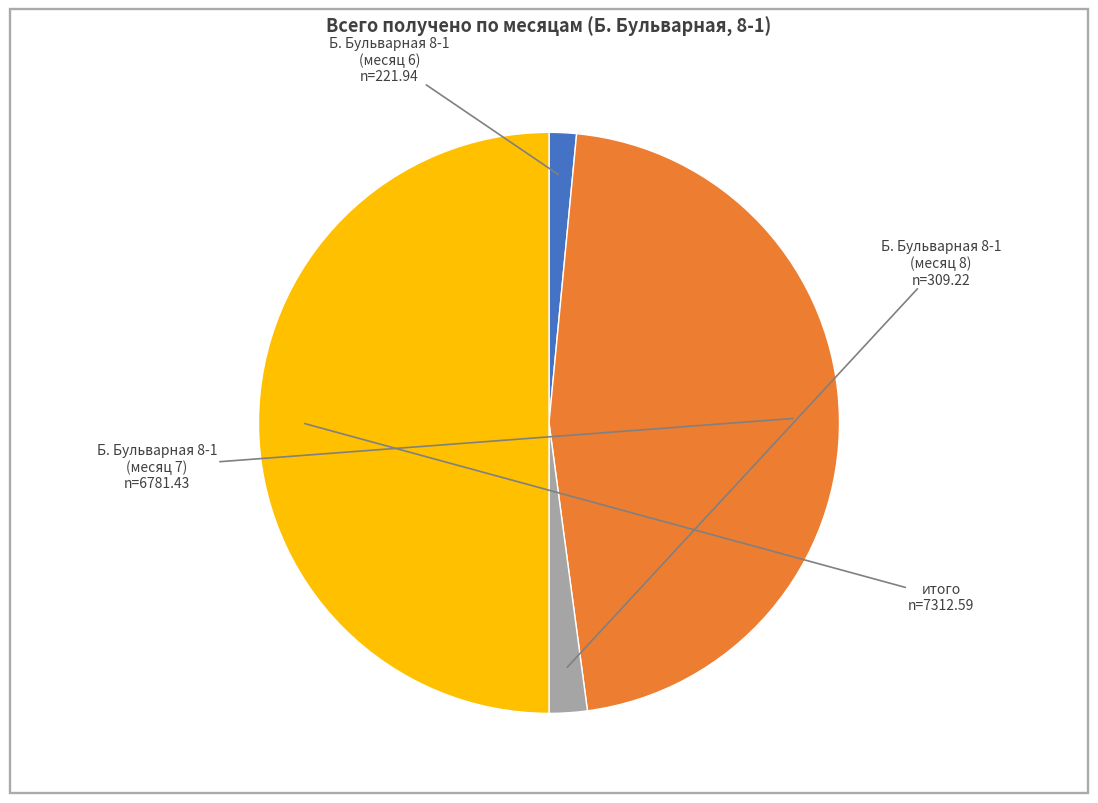

How many slices are in this pie chart?

4